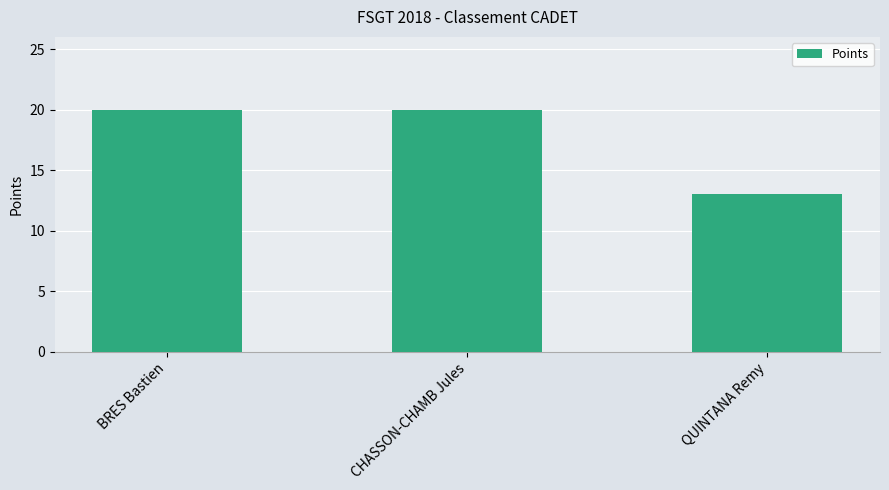

What is the average value?

18